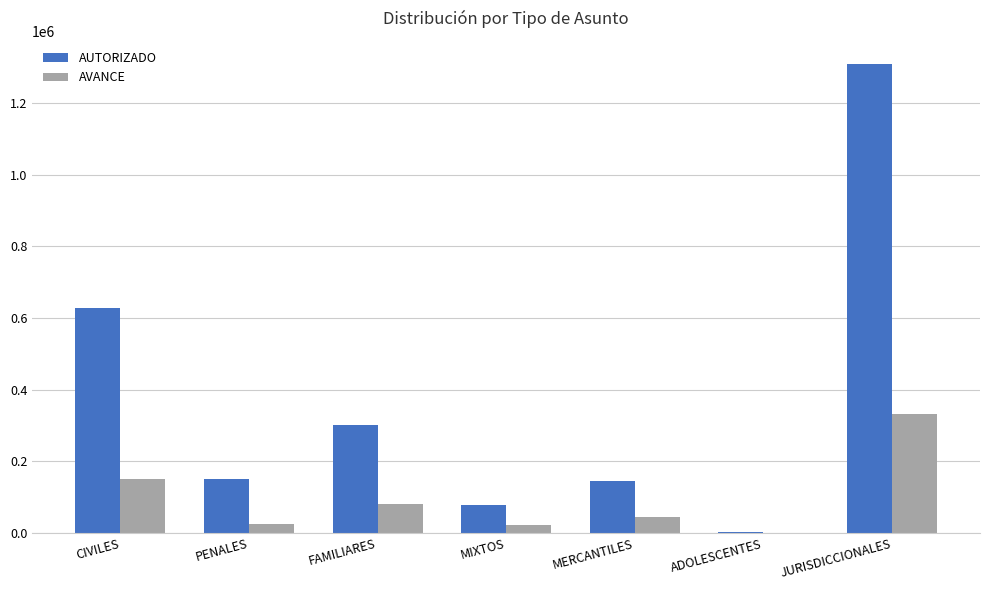

Are the bars grouped side by side (vs. stacked)?

Yes